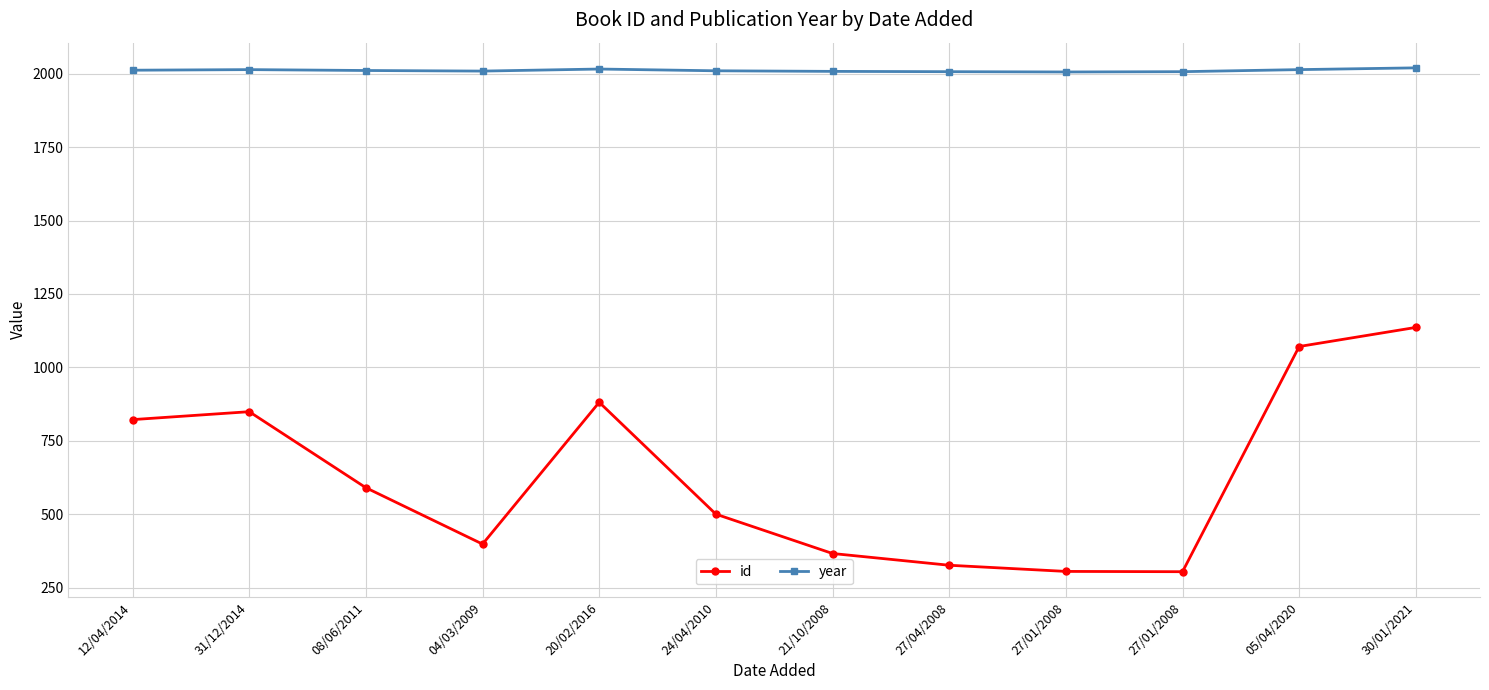

What are all the series names shown in the legend?

id, year